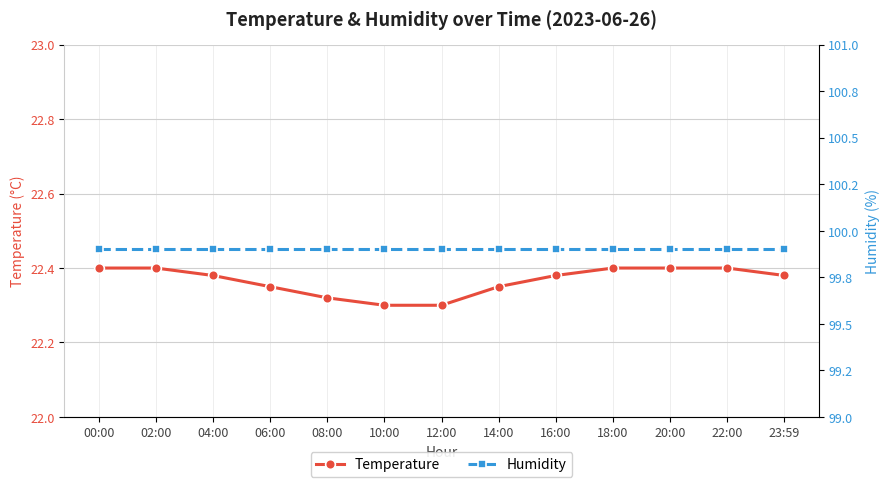

Reading left to right, extract all data points from this chart.

Temperature: 22.4	22.4	22.4	22.4	22.3	22.3	22.3	22.4	22.4	22.4	22.4	22.4	22.4
Humidity: 99.9	99.9	99.9	99.9	99.9	99.9	99.9	99.9	99.9	99.9	99.9	99.9	99.9